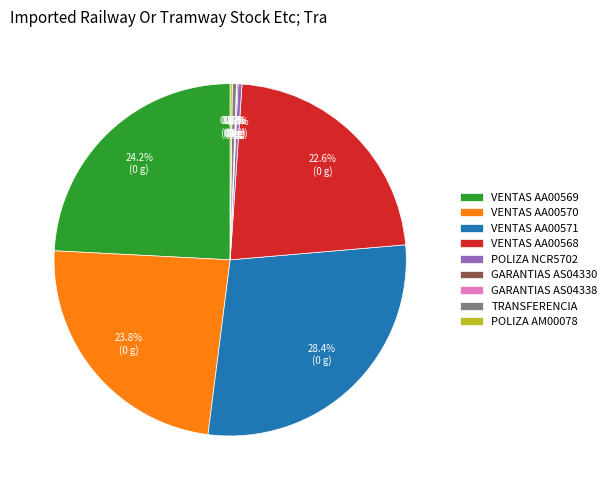

Does any single category account for the majority?

No